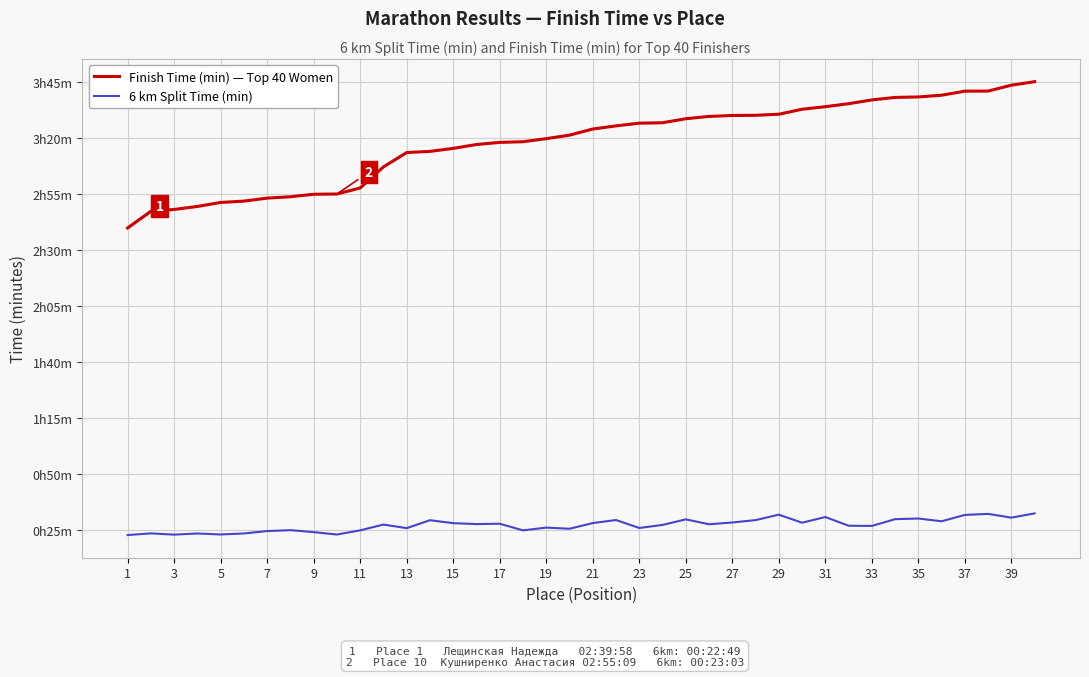

Which series has the largest total across all categories?

Finish Time (min) — Top 40 Women